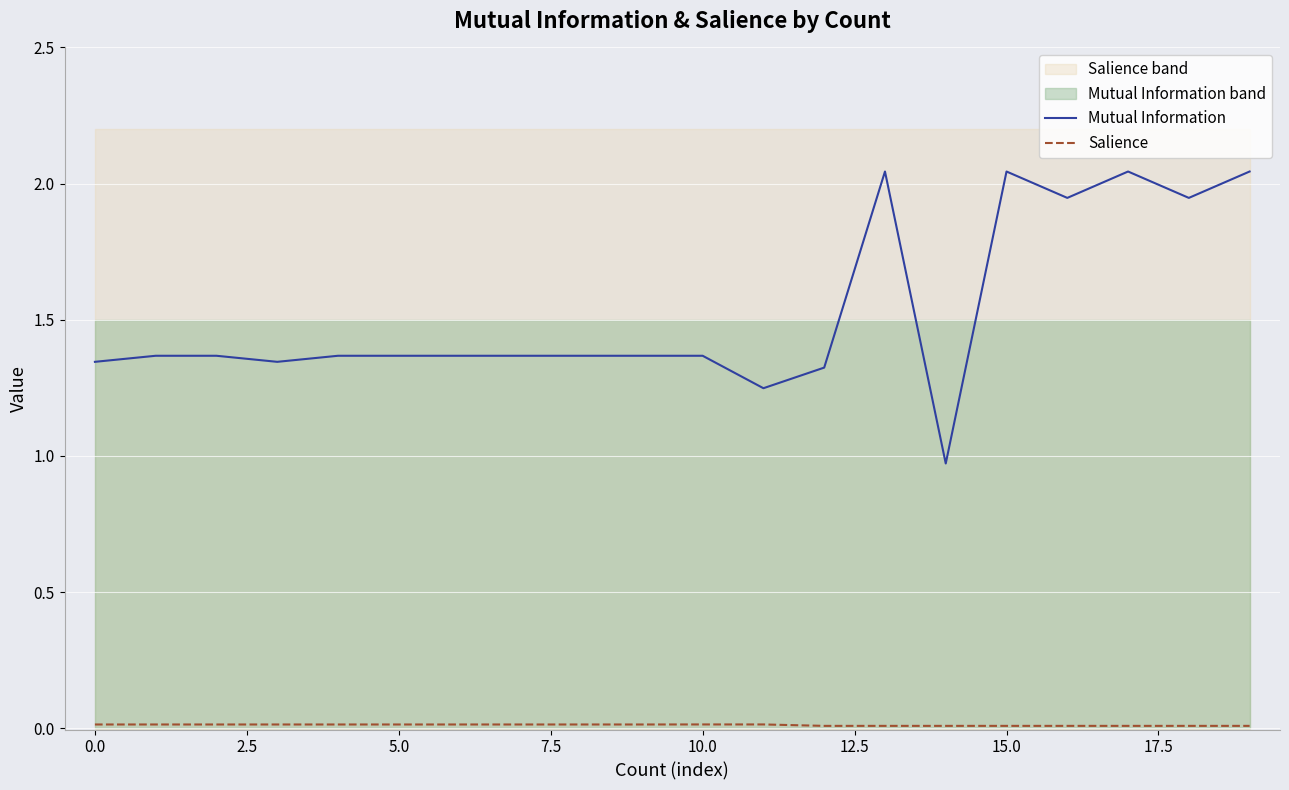

Rank the series at 19 from highest to lowest value.

Mutual Information, Salience